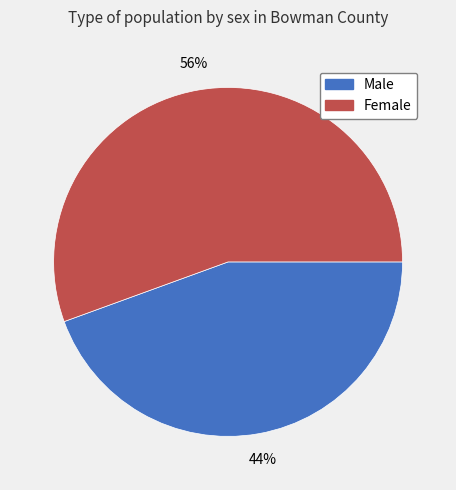

Is the sum of Female and Male greater than half?

Yes